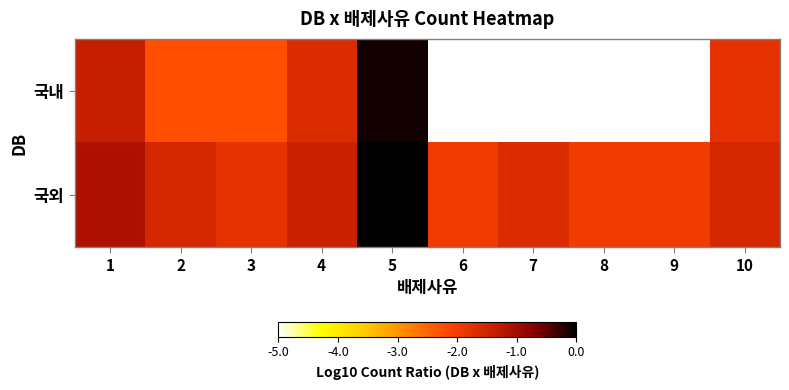

At 5, list the series in order from smallest to largest.

국내, 국외